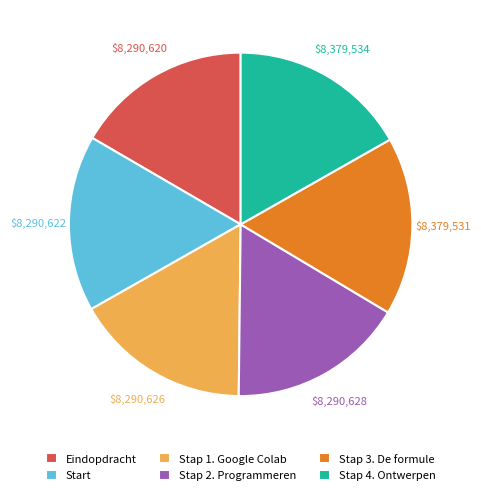

Combined, do Stap 2. Programmeren and Stap 3. De formule account for over 50%?

No